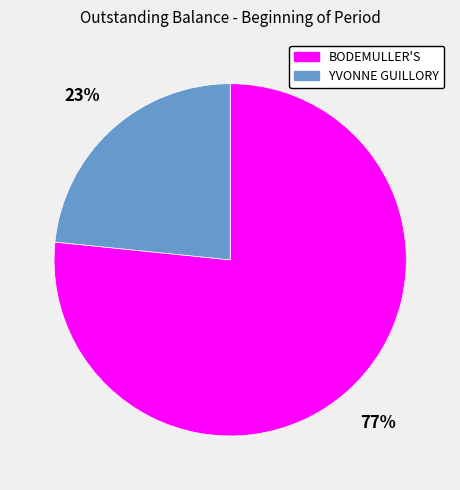

To the nearest percent, what percentage of the pie is YVONNE GUILLORY?

23%